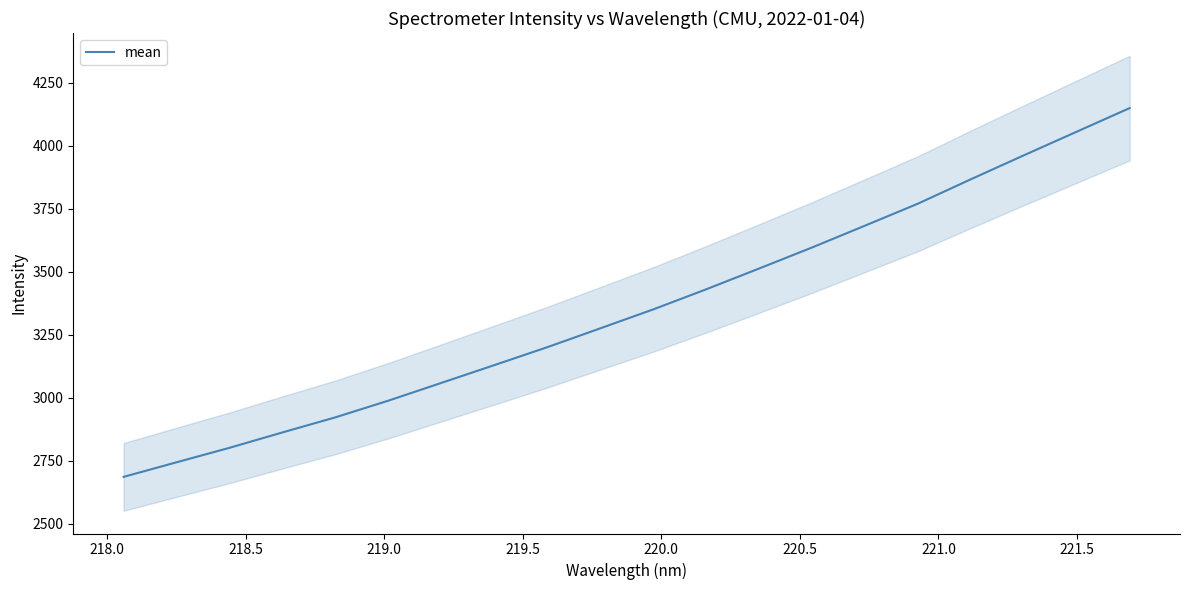

Does the chart have visible grid lines?

No